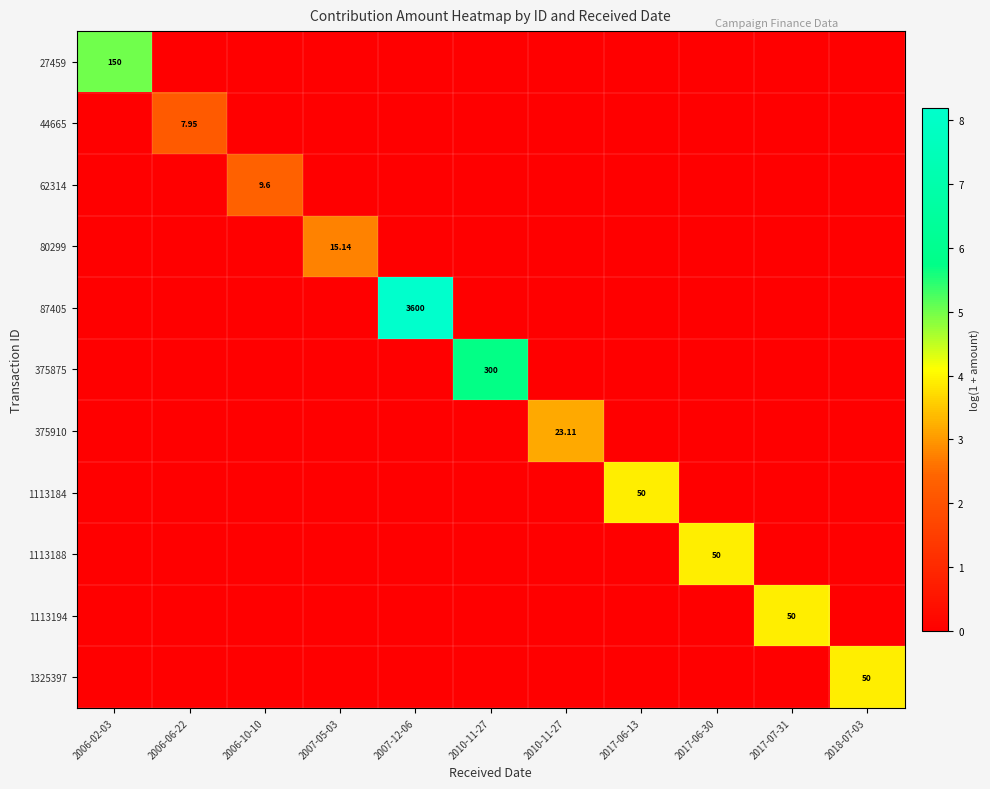

Count the 1113188 values in the range 0 to 1.

10